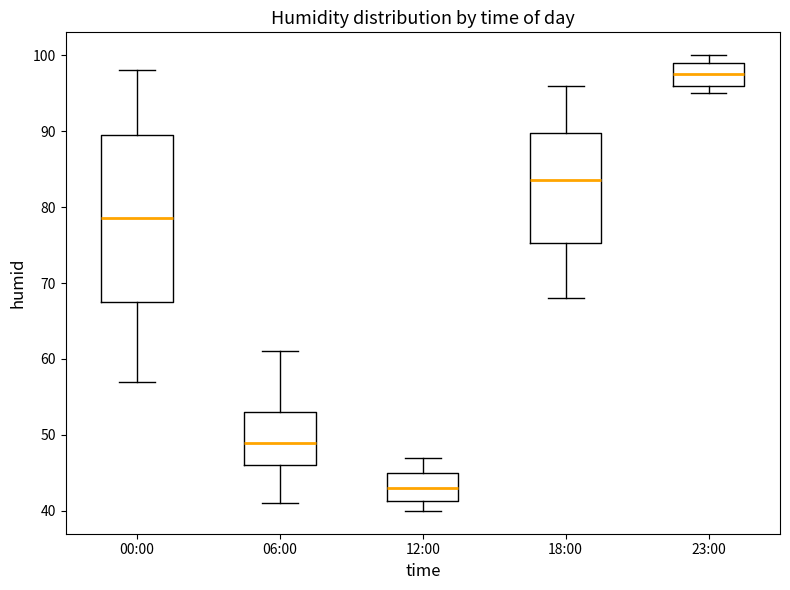

Reading left to right, transcribe this box plot: for each box, give where its median line is, the range the box spans, and where its two whiskers end, as read against the y-axis. The values are not printed on the chart, so give them approximately, as read against the axis.

00:00: median 79, box 68 to 90, whiskers 57 to 98
06:00: median 49, box 46 to 53, whiskers 41 to 61
12:00: median 43, box 41 to 45, whiskers 40 to 47
18:00: median 84, box 75 to 90, whiskers 68 to 96
23:00: median 98, box 96 to 99, whiskers 95 to 100